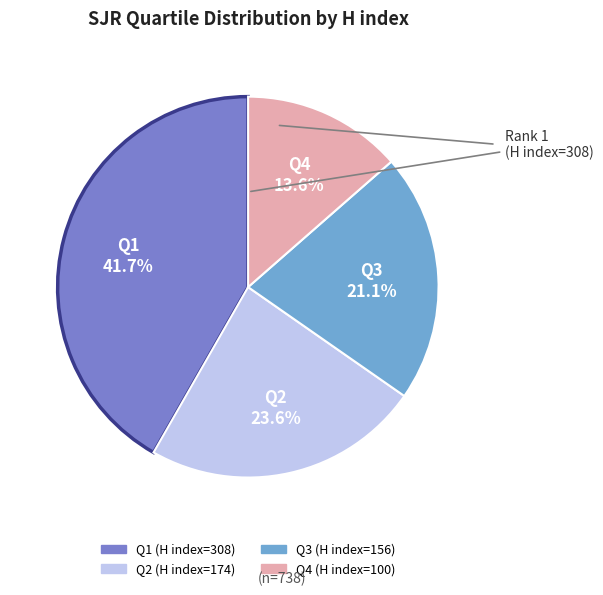

Combined, do Q1 and Q2 account for over 50%?

Yes